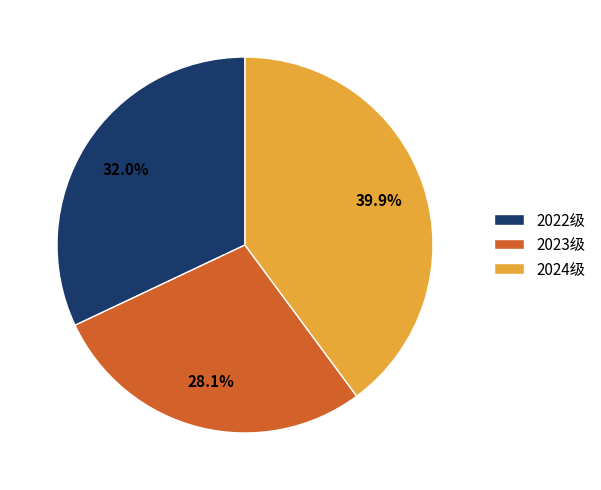

What portion of the pie excludes 2023级?

71.9%